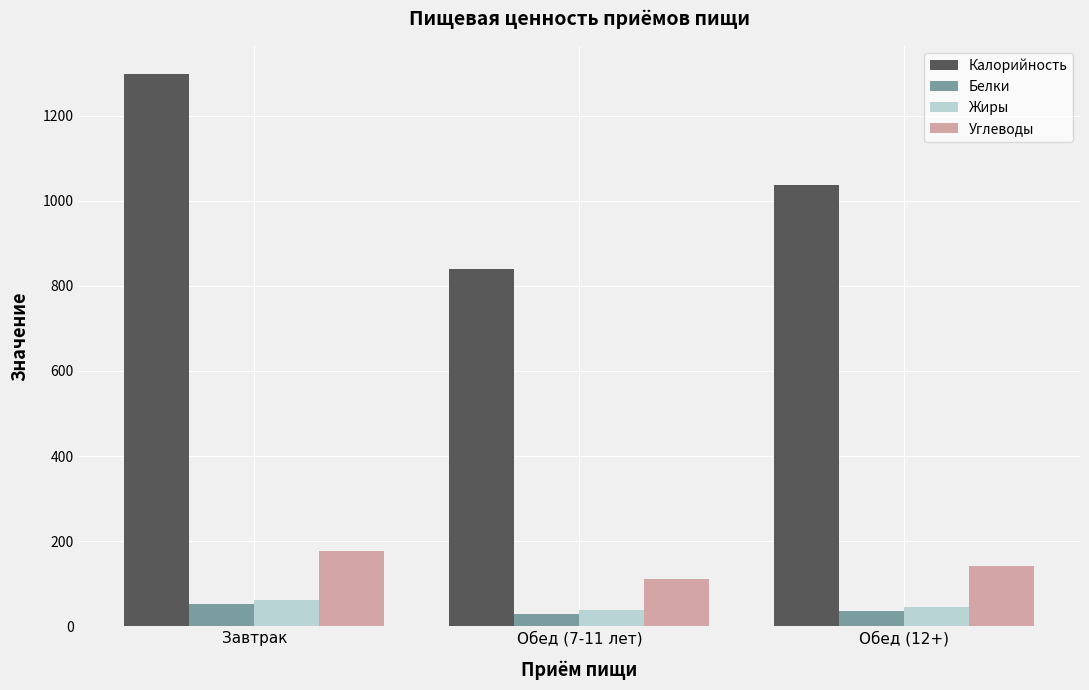

How many categories are shown in the chart?

3